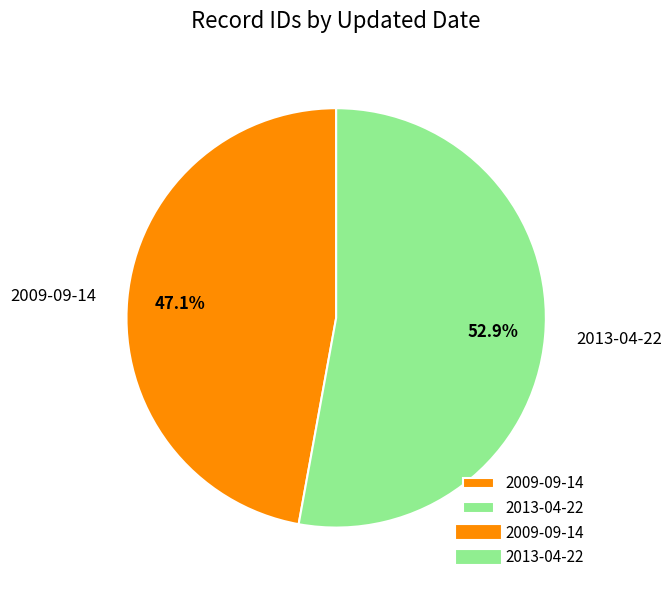

To the nearest percent, what percentage of the pie is 2013-04-22?

53%